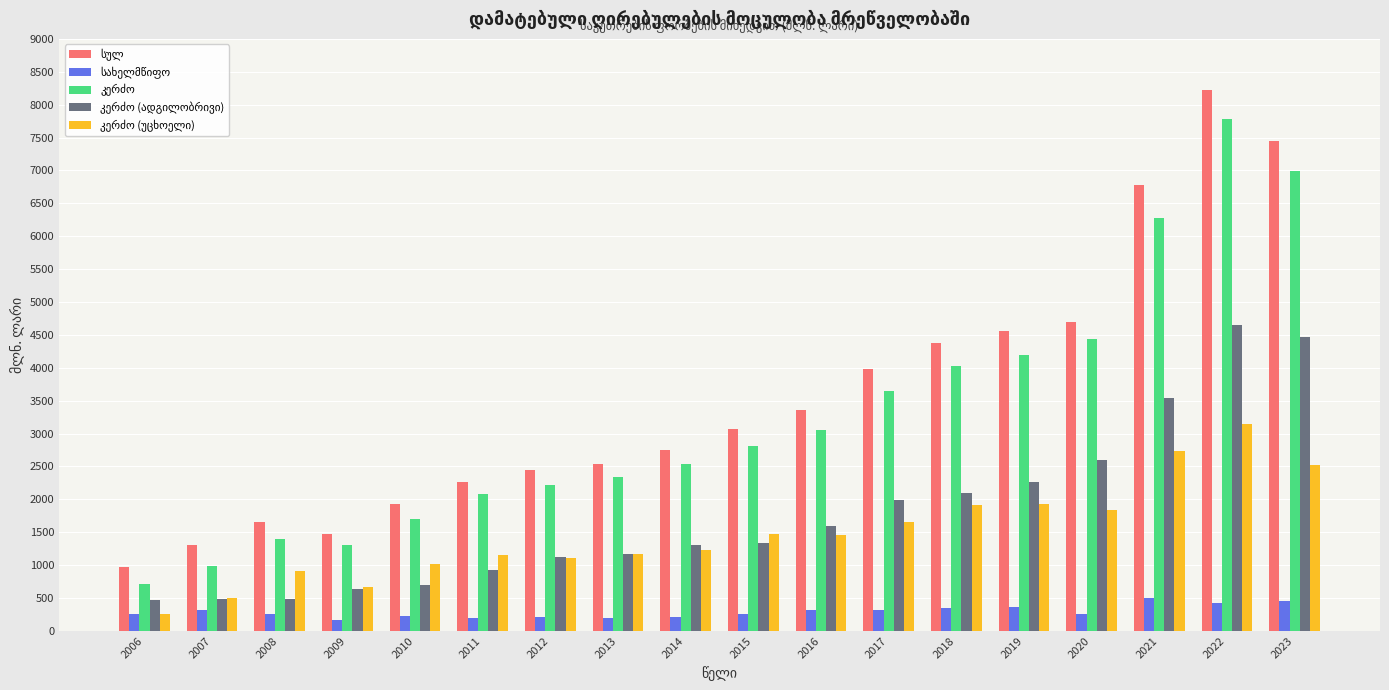

What is the total value across all series at 2022?

24225.5